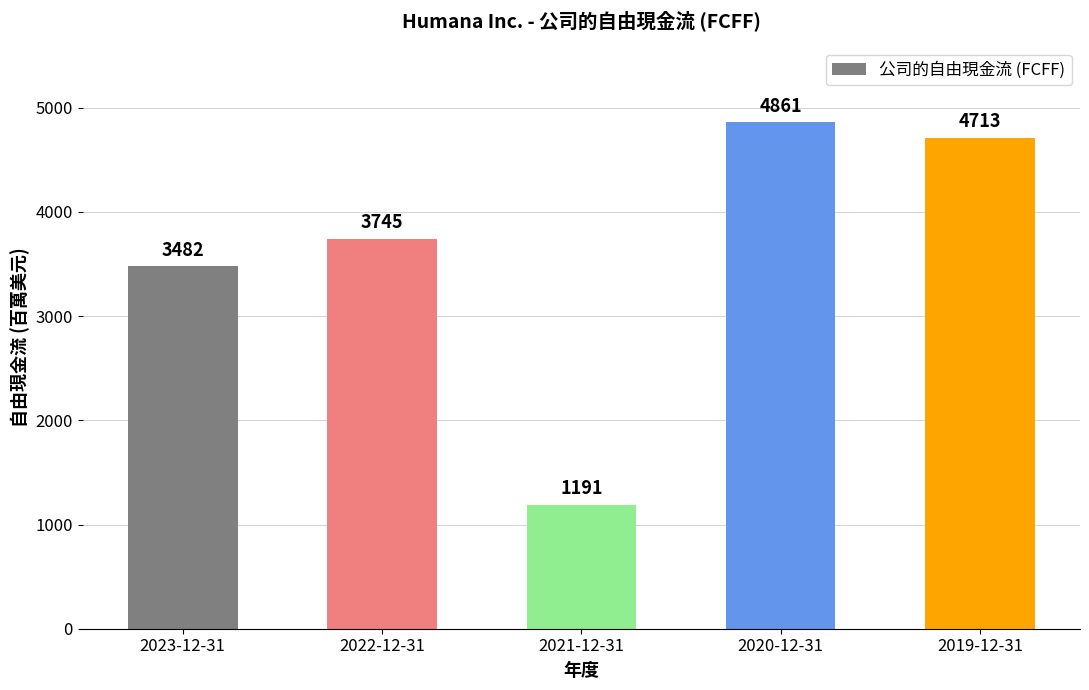

The value at 2021-12-31 is 1690. True or false?

False